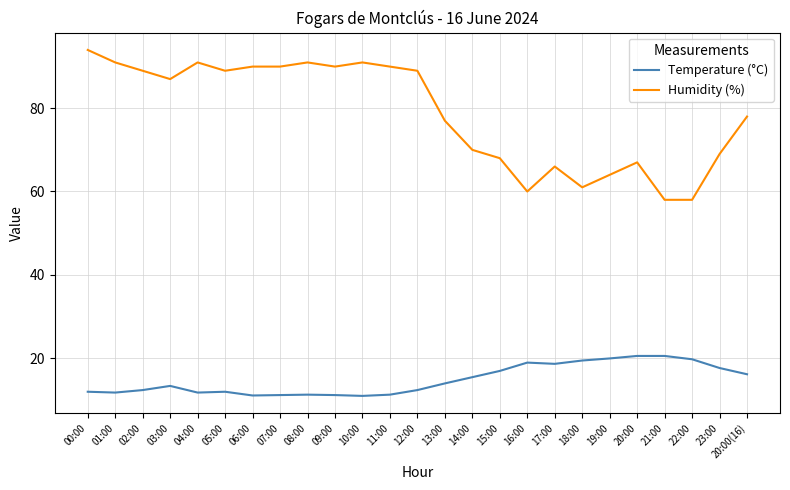

What is the difference between the second highest and minimum values in the Temperature (°C) series?

9.6